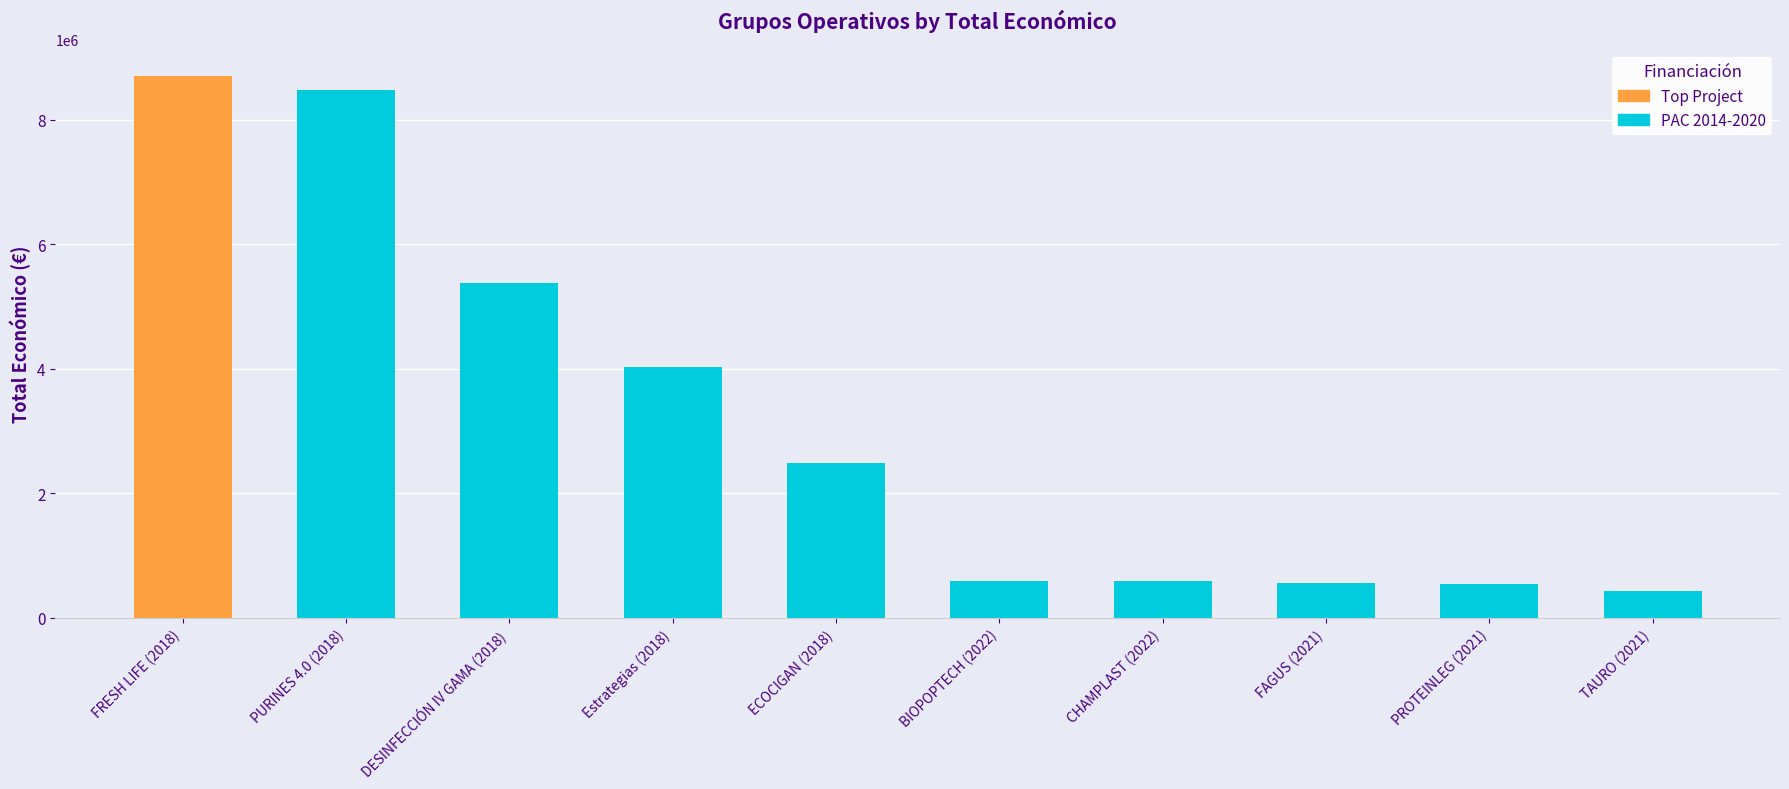

What is the label of the 8th bar from the left?

FAGUS (2021)